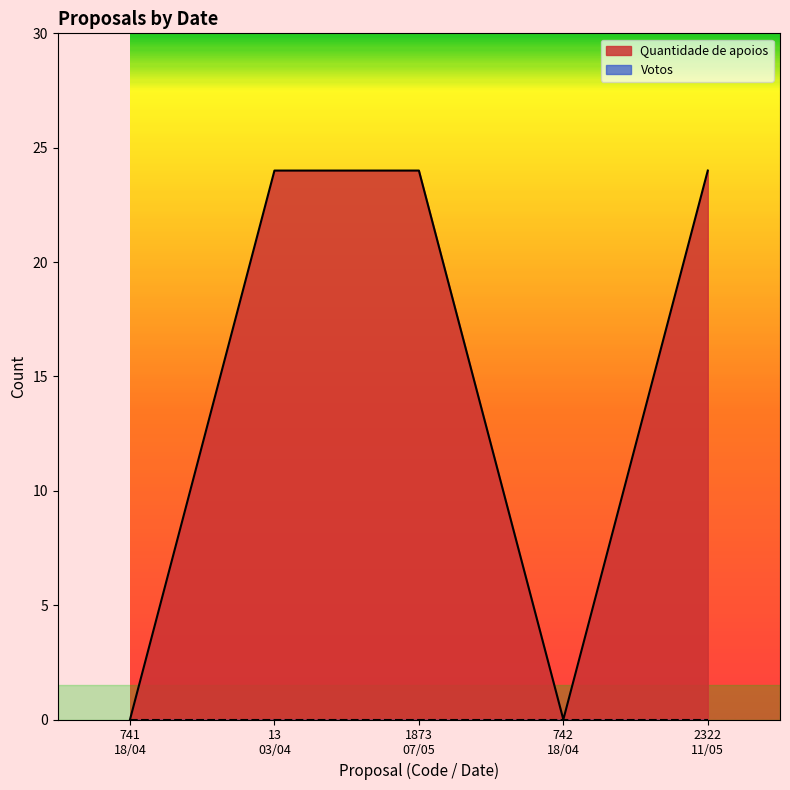

List the labels in order of value, largest first.

13
03/04, 1873
07/05, 2322
11/05, 741
18/04, 742
18/04